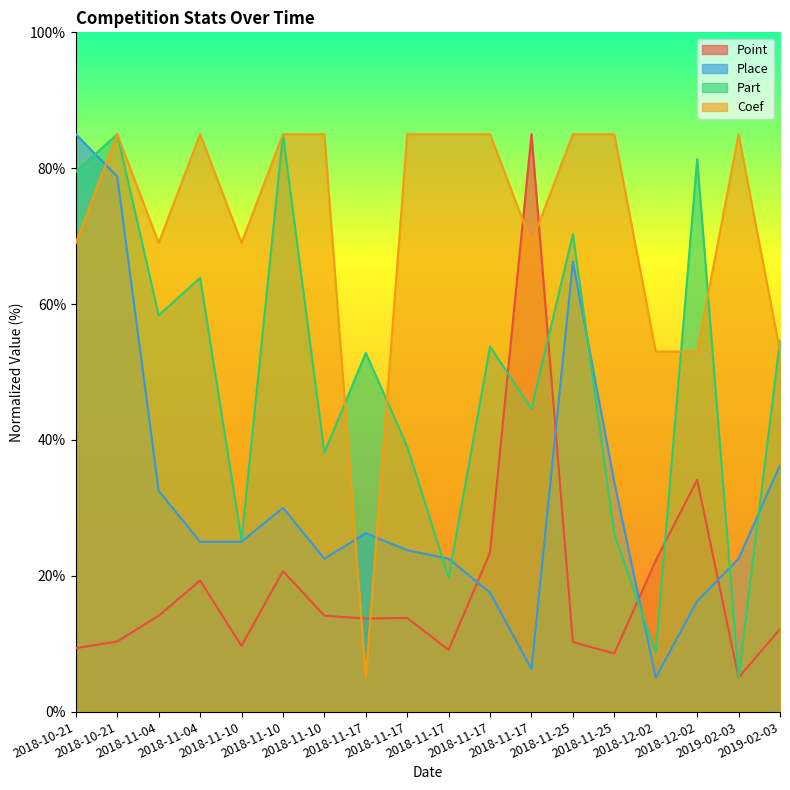

What is the approximate value of Coef at 2018-11-17?

69.0